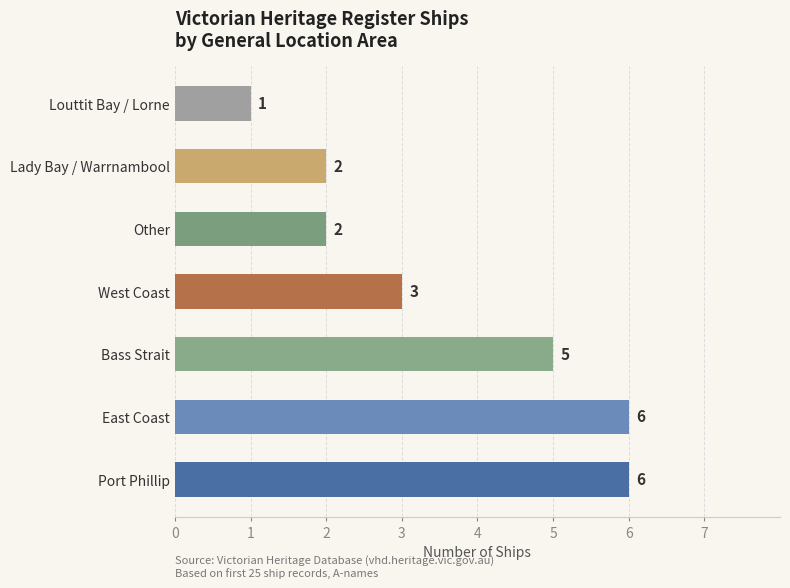

What is the difference between the second highest and minimum values?

5